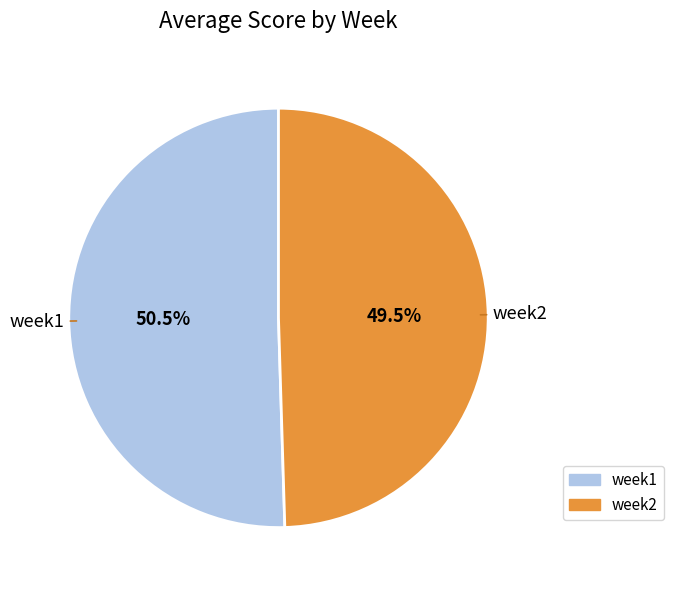

Which slice represents more than half of the pie?

week1